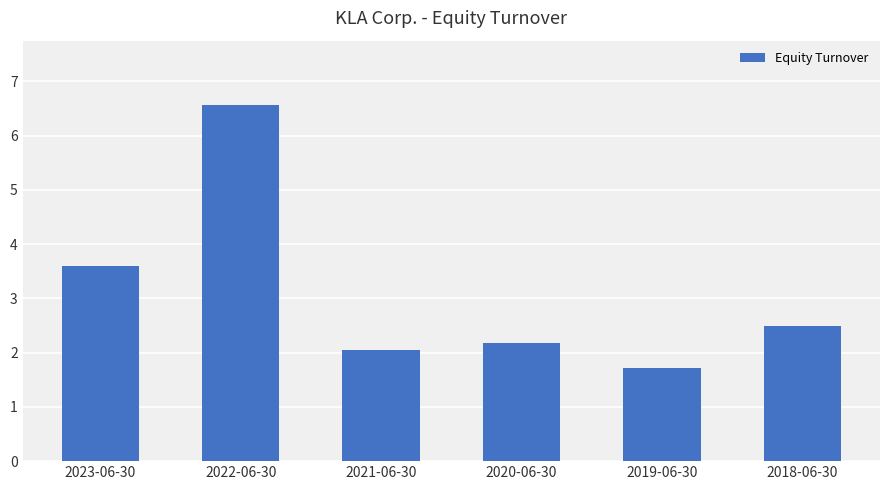

The chart shows a value of 1.7 at 2019-06-30. True or false?

True